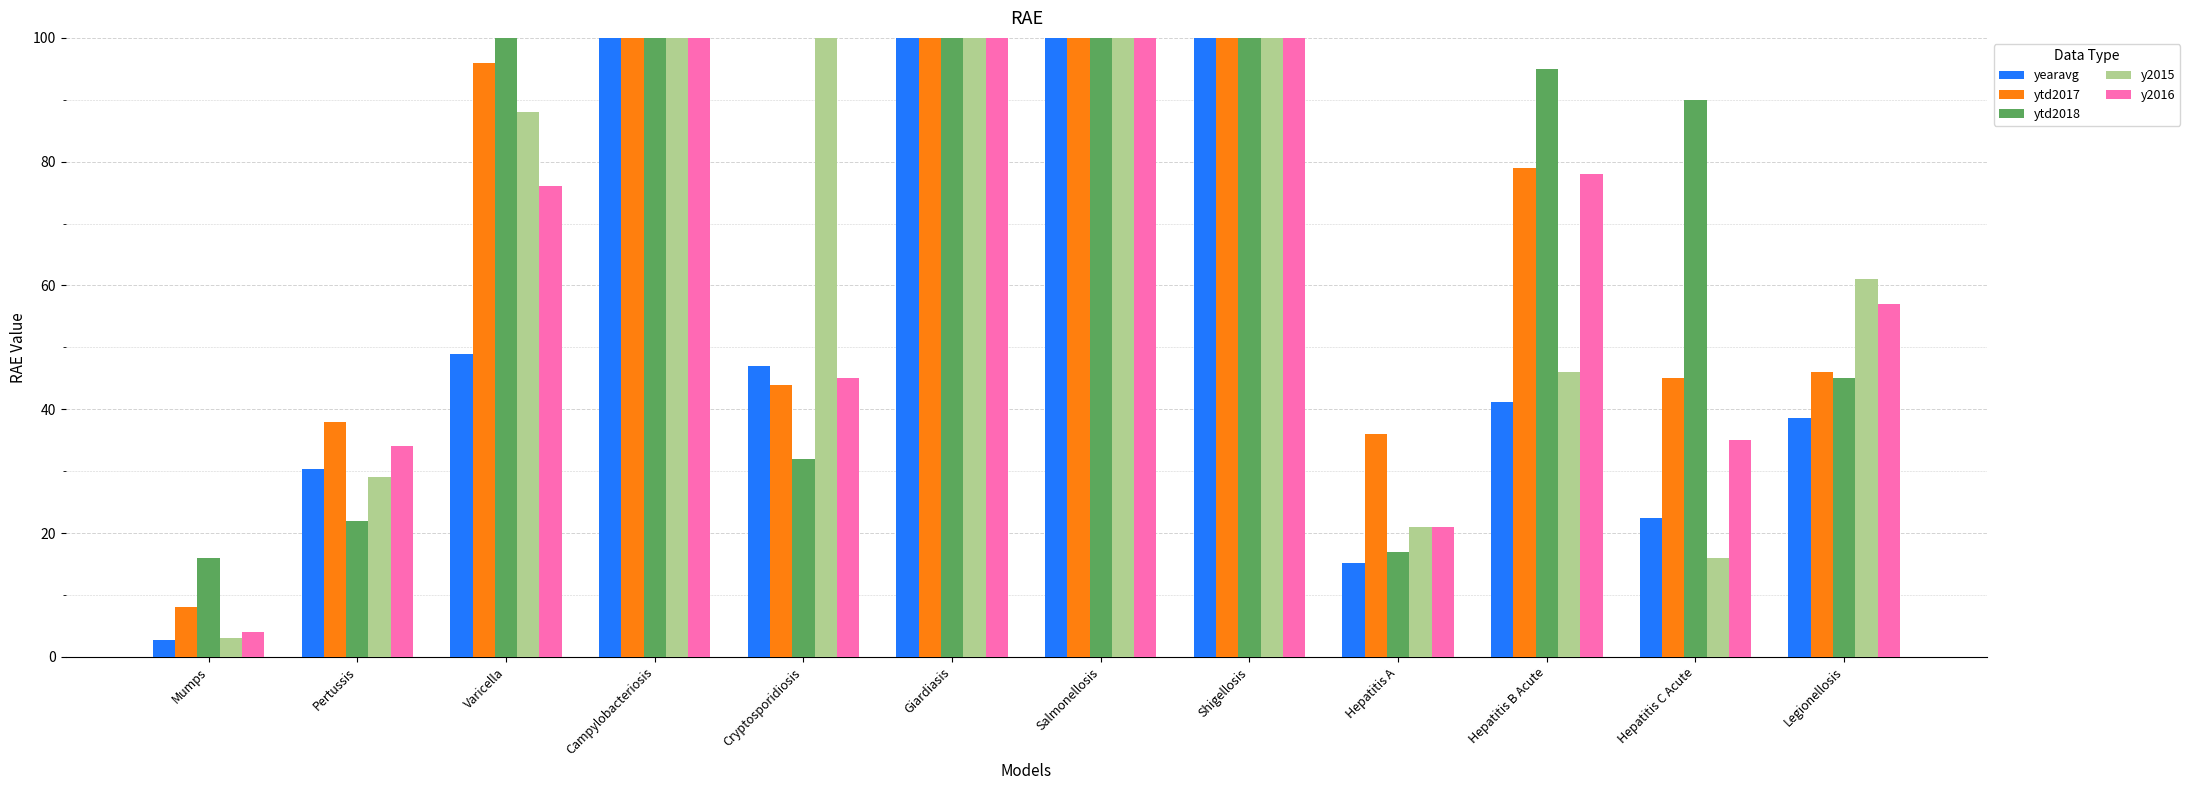

What is the total value across all series at Shigellosis?

873.0